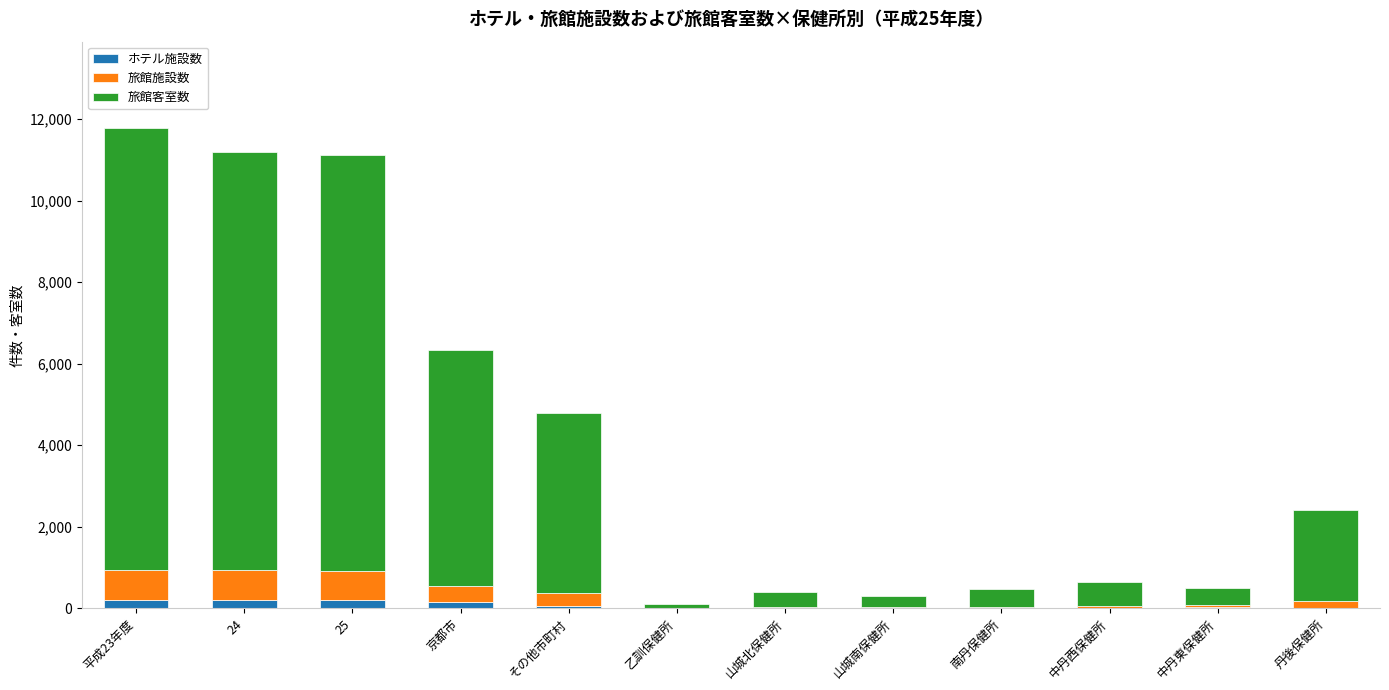

Between その他市町村 and 丹後保健所, which is larger?

その他市町村